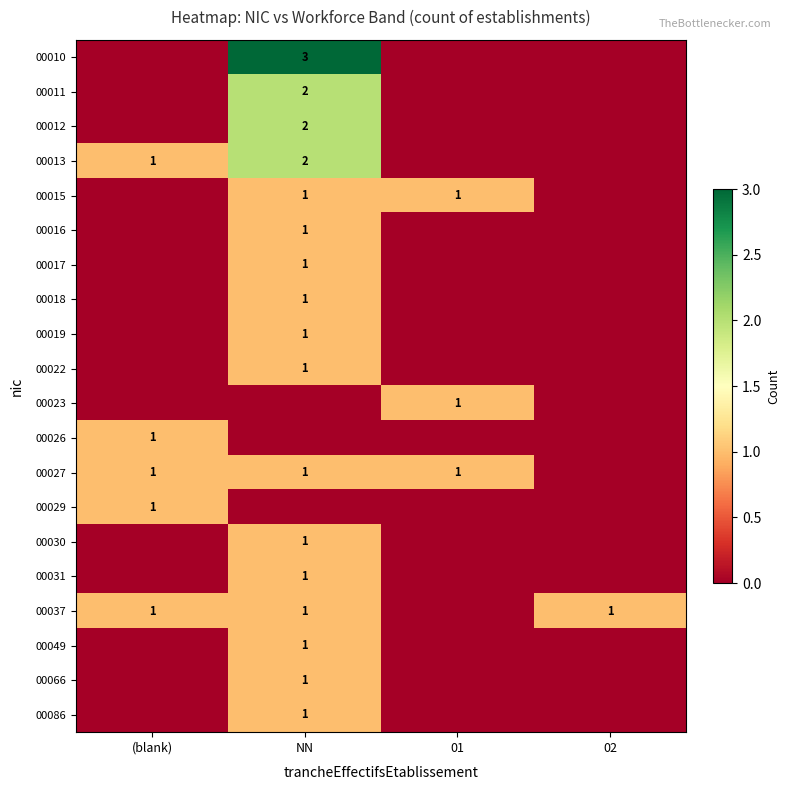

Is it true that 00027 equals 2 at 01?

False